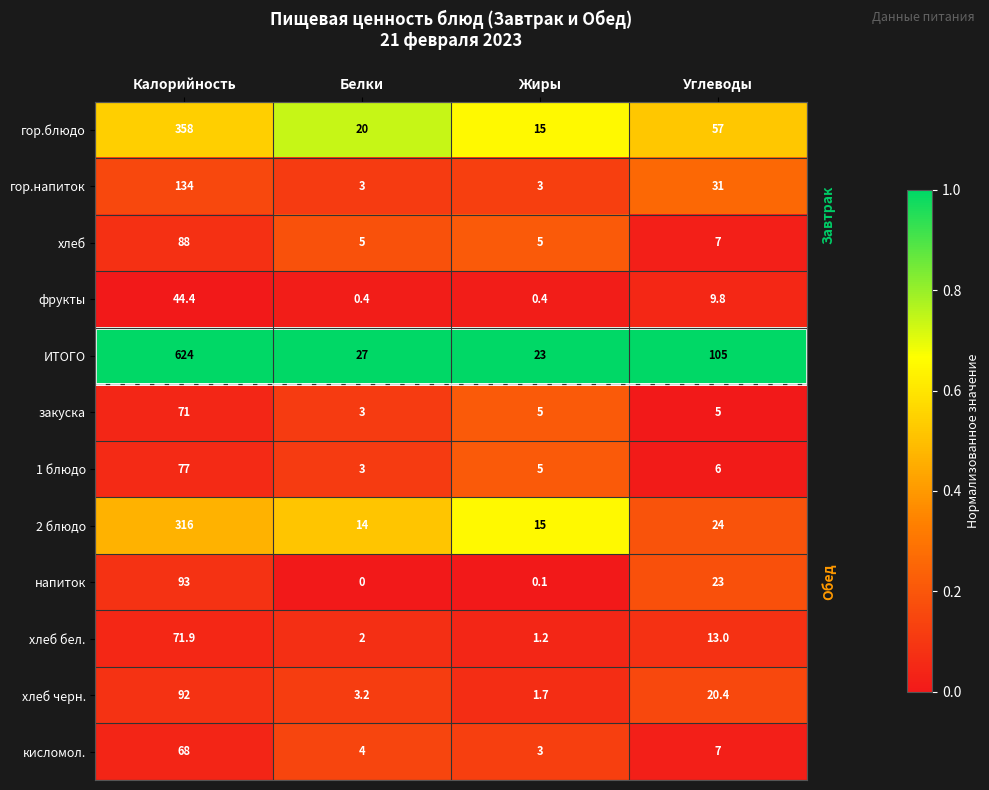

The хлеб series shows 3.3 at Белки. True or false?

False